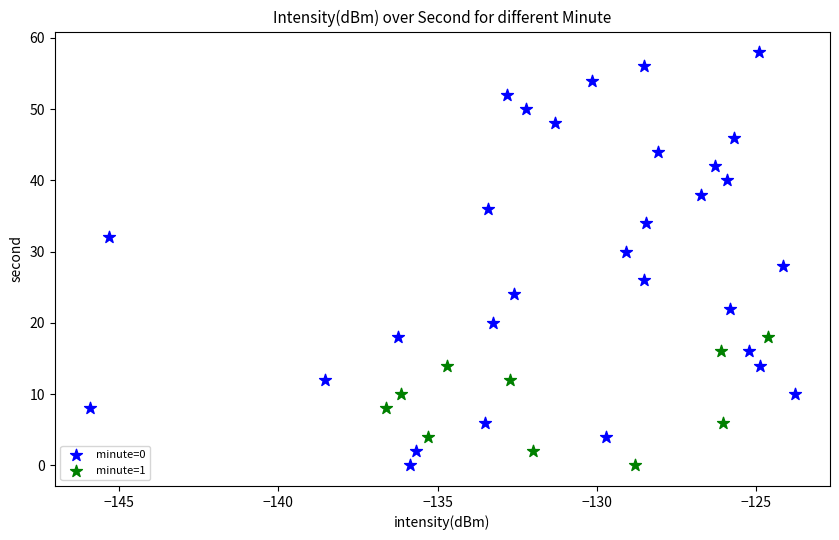

Which series contains the highest Y value?

minute=0